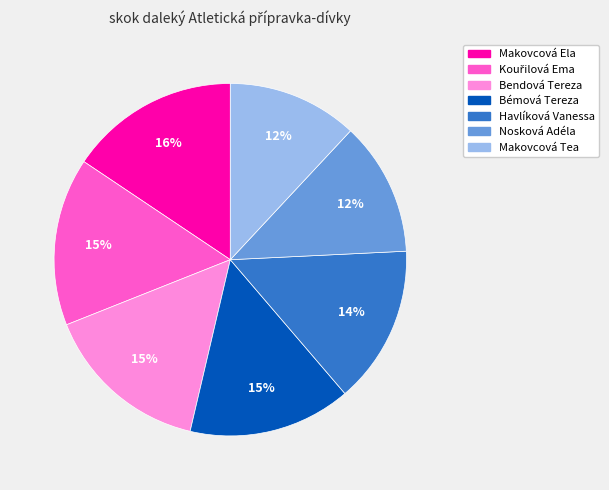

How many segments does this pie chart have?

7